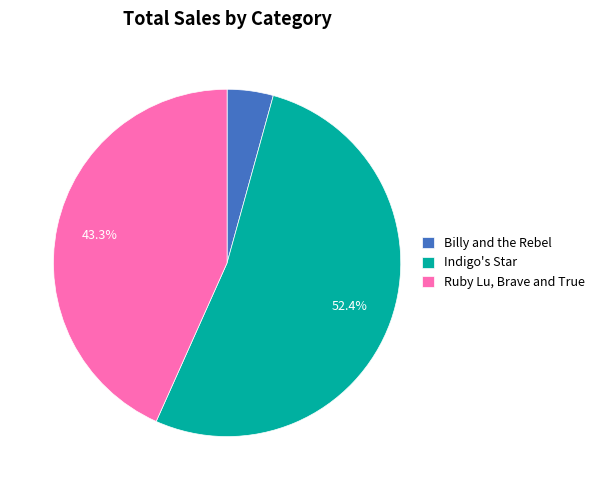

What is the ratio of the value at Indigo's Star to the value at Billy and the Rebel?

12.2